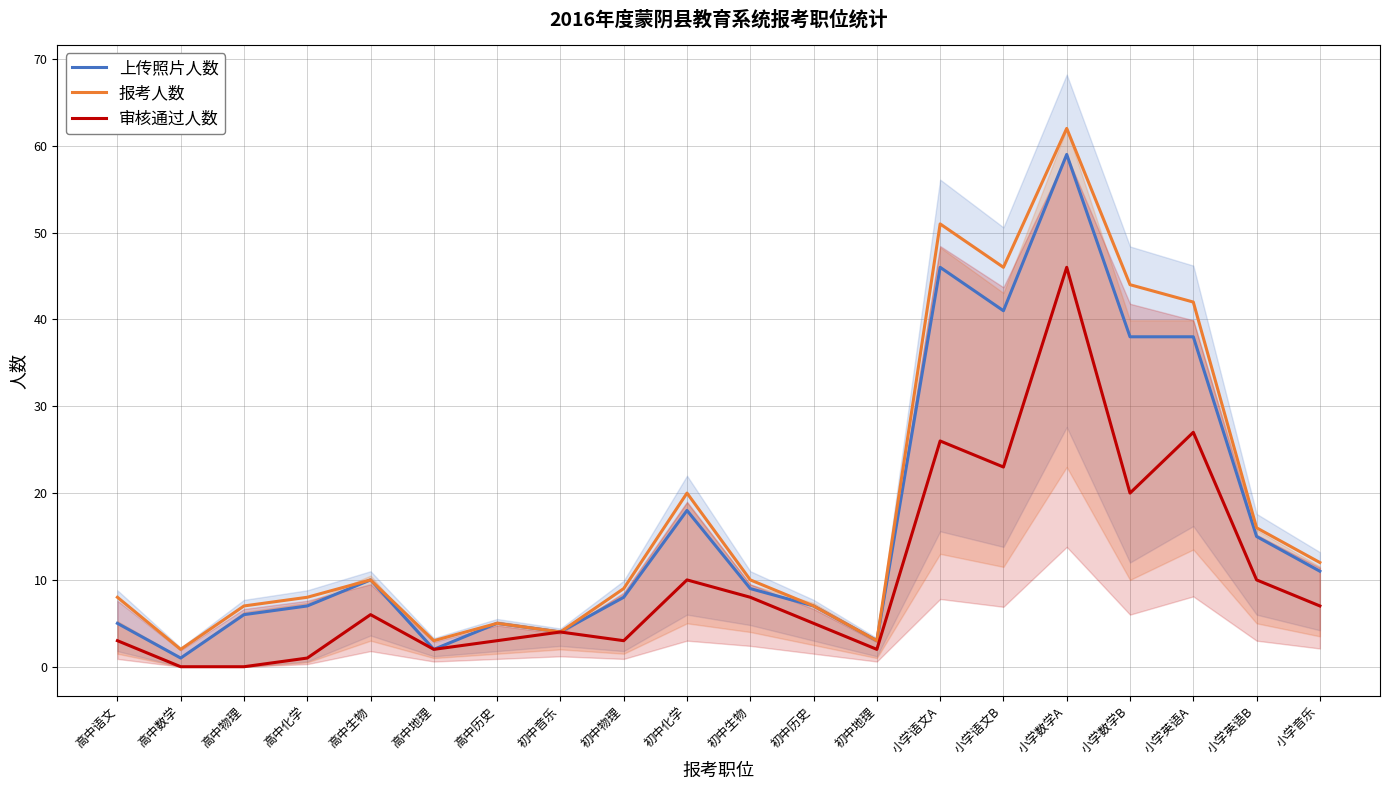

True or false: 报考人数 and 上传照片人数 cross at least once.

False